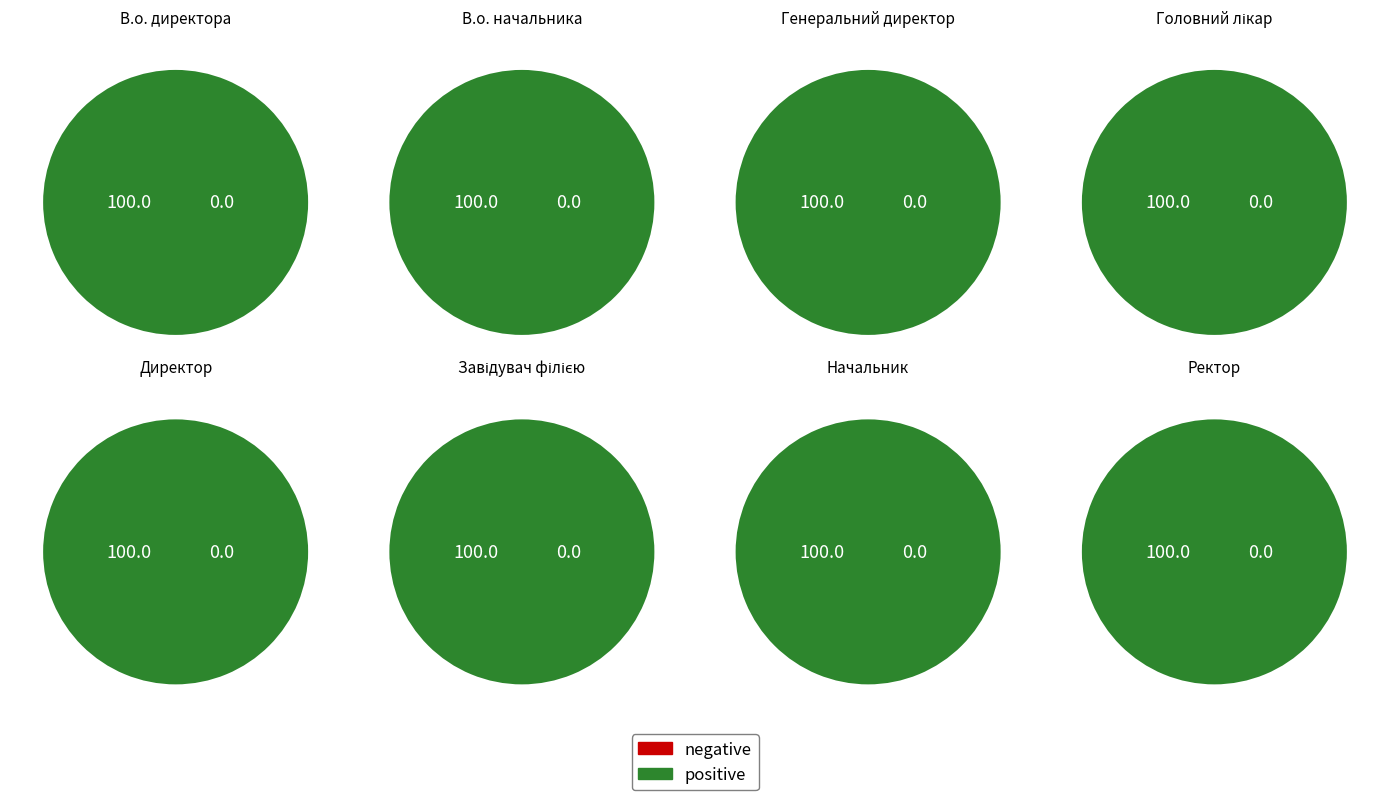

Is it true that Завідувач філією is 31% of the pie?

False